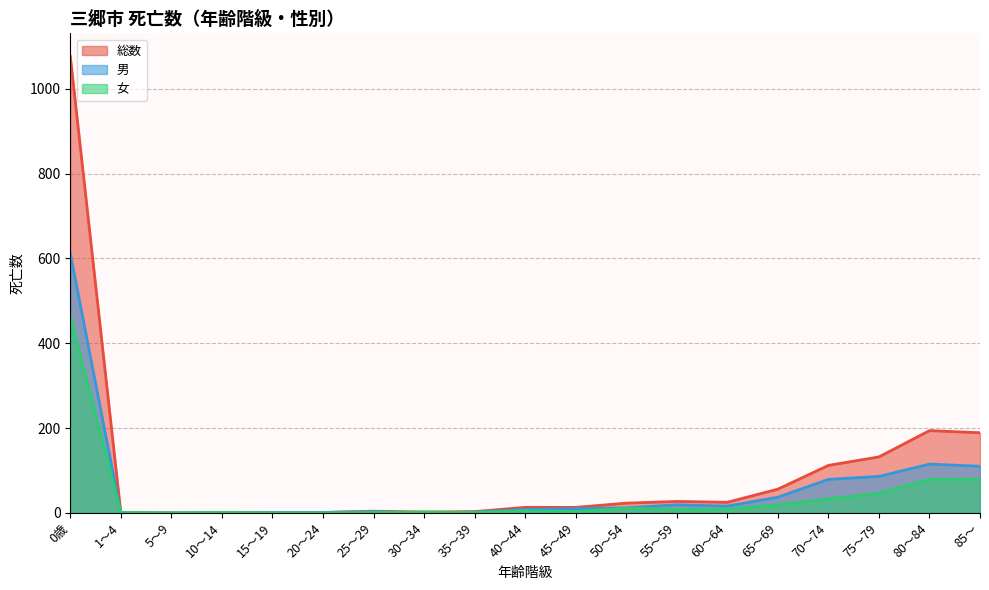

At which category is the sum across all series the highest?

0歳